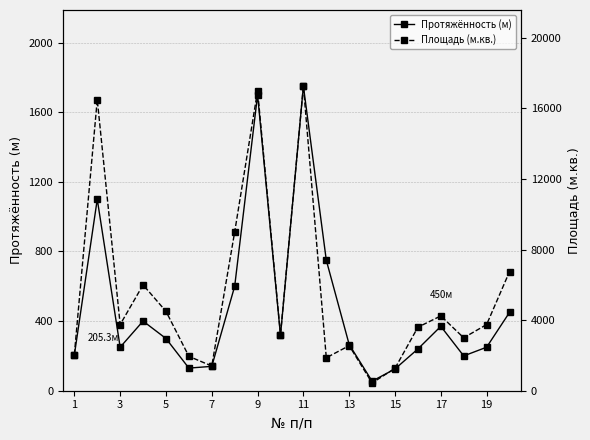

Which category has the highest value in the Протяжённость (м) series?

11